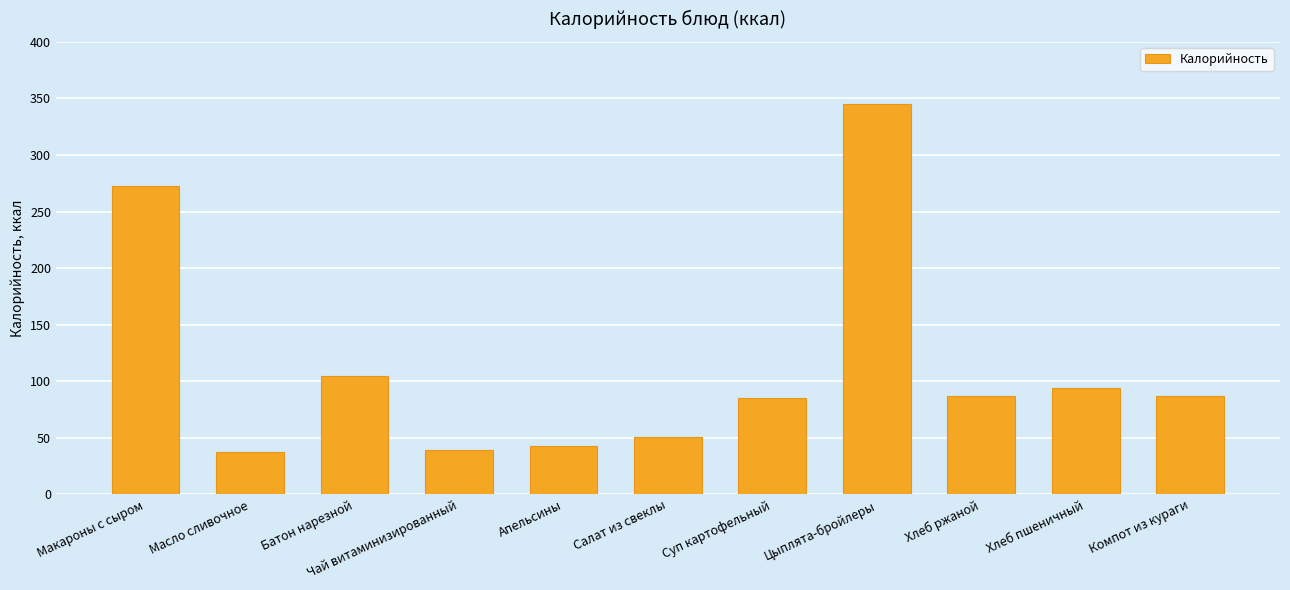

What is the ratio of the value at Макароны с сыром to the value at Апельсины?

6.3